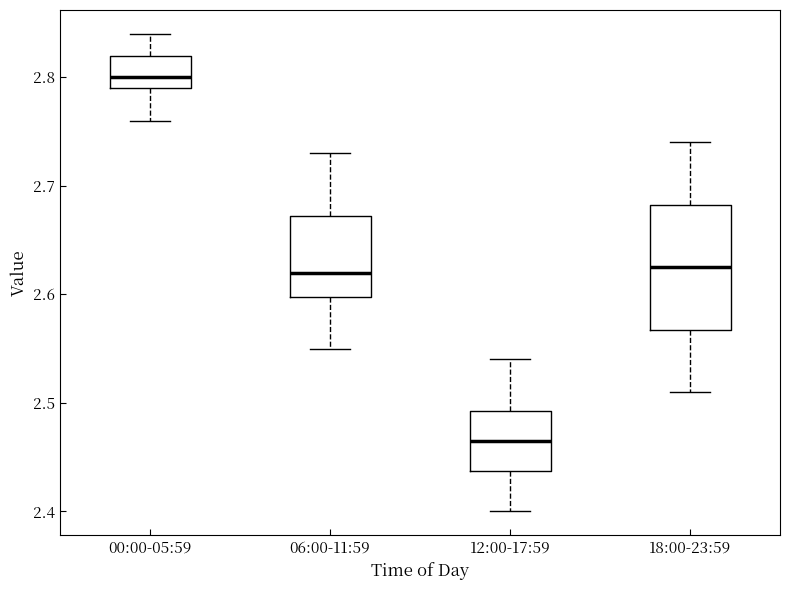

Reading left to right, transcribe this box plot: for each box, give where its median line is, the range the box spans, and where its two whiskers end, as read against the y-axis. The values are not printed on the chart, so give them approximately, as read against the axis.

00:00-05:59: median 2.80, box 2.79 to 2.82, whiskers 2.76 to 2.84
06:00-11:59: median 2.62, box 2.60 to 2.67, whiskers 2.55 to 2.73
12:00-17:59: median 2.47, box 2.44 to 2.49, whiskers 2.40 to 2.54
18:00-23:59: median 2.63, box 2.57 to 2.68, whiskers 2.51 to 2.74